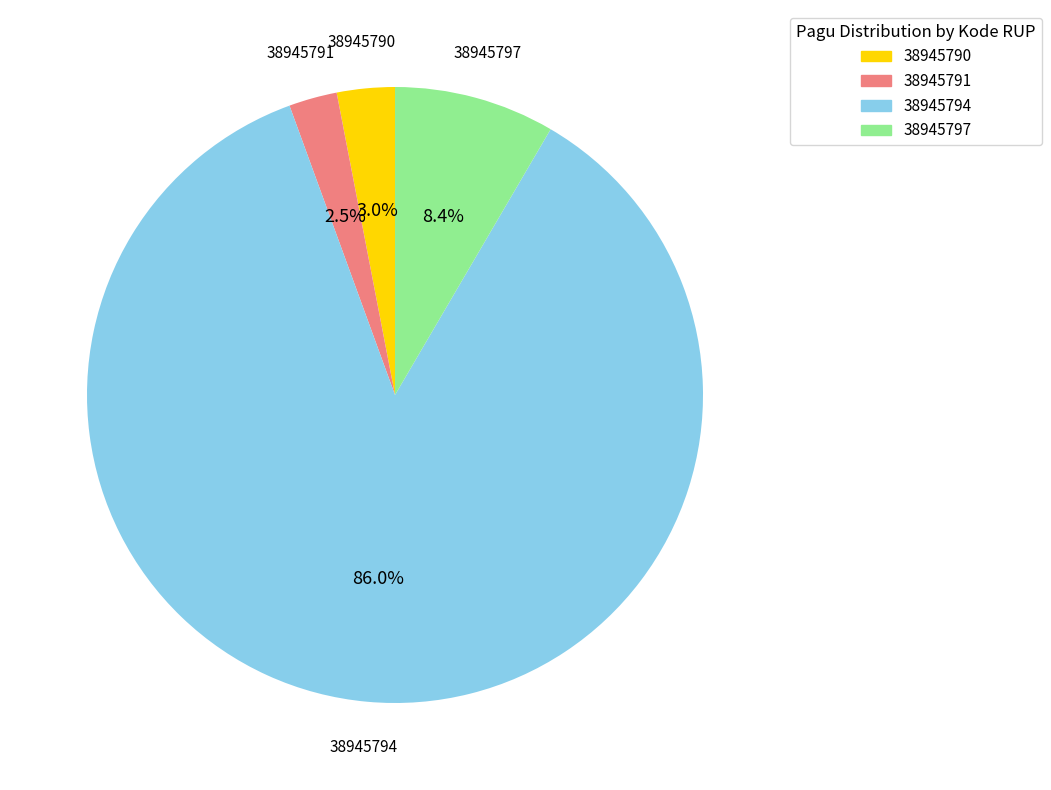

To the nearest percent, what is the combined percentage of 38945797 and 38945791?

11%